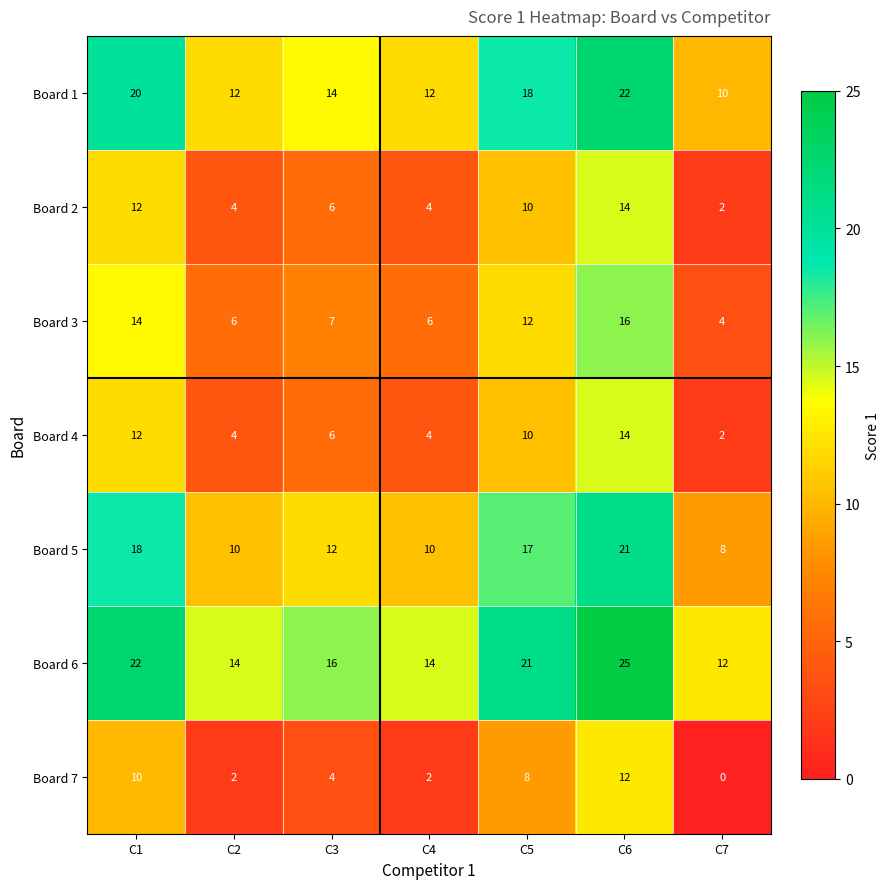

What is the difference between the second highest and minimum values in the Board 6 series?

10